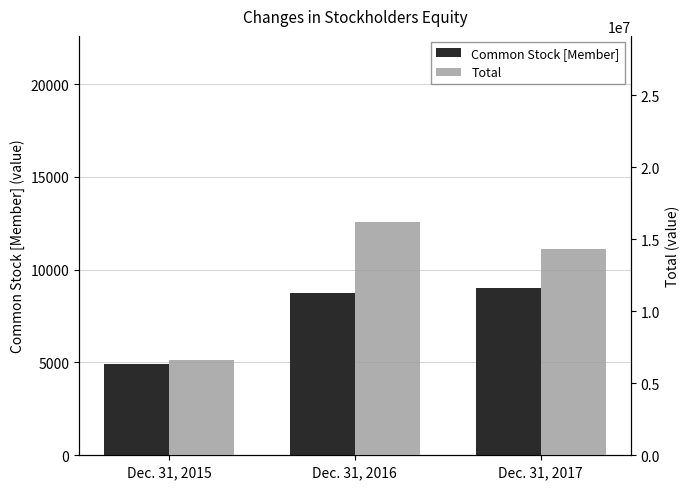

List the series in order of their peak value, lowest first.

Common Stock [Member], Total